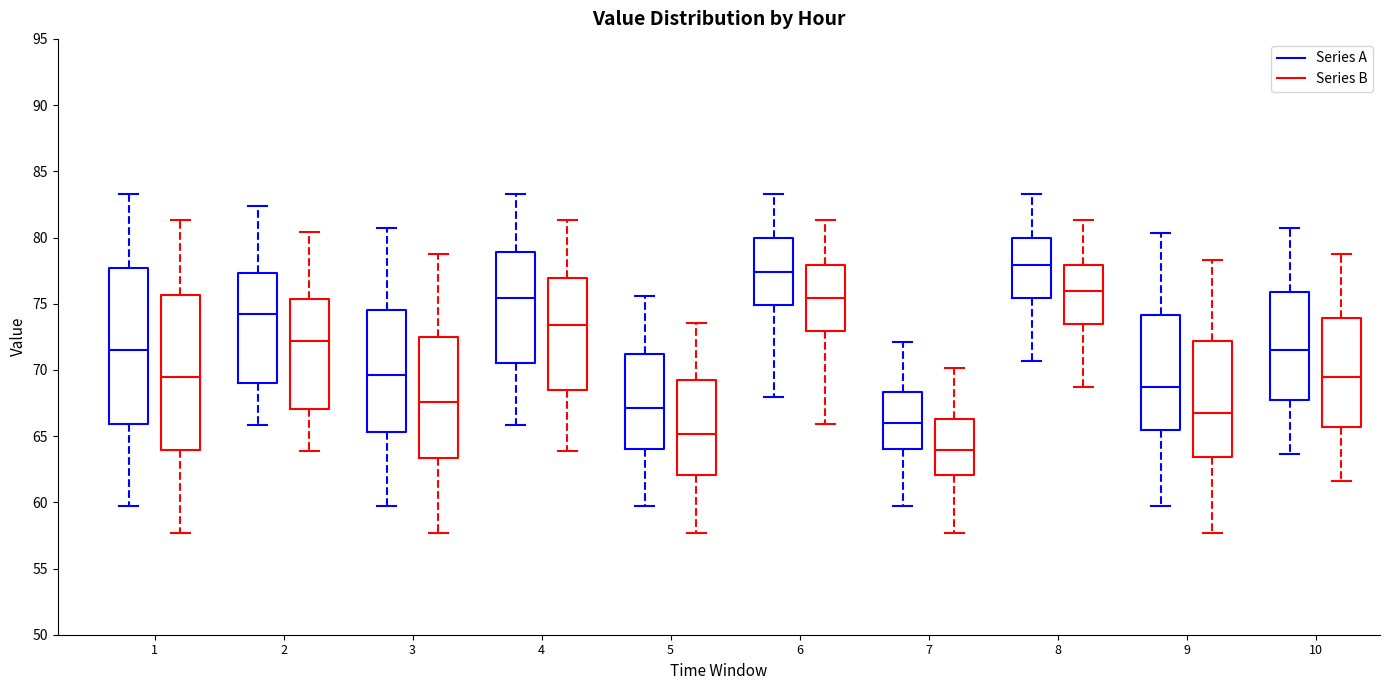

Reading left to right, transcribe this box plot: for each box, give where its median line is, the range the box spans, and where its two whiskers end, as read against the y-axis. The values are not printed on the chart, so give them approximately, as read against the axis.

1 (Series A): median 71.5, box 66.0 to 77.5, whiskers 59.5 to 83.5
1 (Series B): median 69.5, box 64.0 to 75.5, whiskers 57.5 to 81.5
2 (Series A): median 74.0, box 69.0 to 77.5, whiskers 66.0 to 82.5
2 (Series B): median 72.0, box 67.0 to 75.5, whiskers 64.0 to 80.5
3 (Series A): median 69.5, box 65.5 to 74.5, whiskers 59.5 to 80.5
3 (Series B): median 67.5, box 63.5 to 72.5, whiskers 57.5 to 78.5
4 (Series A): median 75.5, box 70.5 to 79.0, whiskers 66.0 to 83.5
4 (Series B): median 73.5, box 68.5 to 77.0, whiskers 64.0 to 81.5
5 (Series A): median 67.0, box 64.0 to 71.0, whiskers 59.5 to 75.5
5 (Series B): median 65.0, box 62.0 to 69.0, whiskers 57.5 to 73.5
6 (Series A): median 77.5, box 75.0 to 80.0, whiskers 68.0 to 83.5
6 (Series B): median 75.5, box 73.0 to 78.0, whiskers 66.0 to 81.5
7 (Series A): median 66.0, box 64.0 to 68.5, whiskers 59.5 to 72.0
7 (Series B): median 64.0, box 62.0 to 66.5, whiskers 57.5 to 70.0
8 (Series A): median 78.0, box 75.5 to 80.0, whiskers 70.5 to 83.5
8 (Series B): median 76.0, box 73.5 to 78.0, whiskers 68.5 to 81.5
9 (Series A): median 68.5, box 65.5 to 74.0, whiskers 59.5 to 80.5
9 (Series B): median 66.5, box 63.5 to 72.0, whiskers 57.5 to 78.5
10 (Series A): median 71.5, box 67.5 to 76.0, whiskers 63.5 to 80.5
10 (Series B): median 69.5, box 65.5 to 74.0, whiskers 61.5 to 78.5